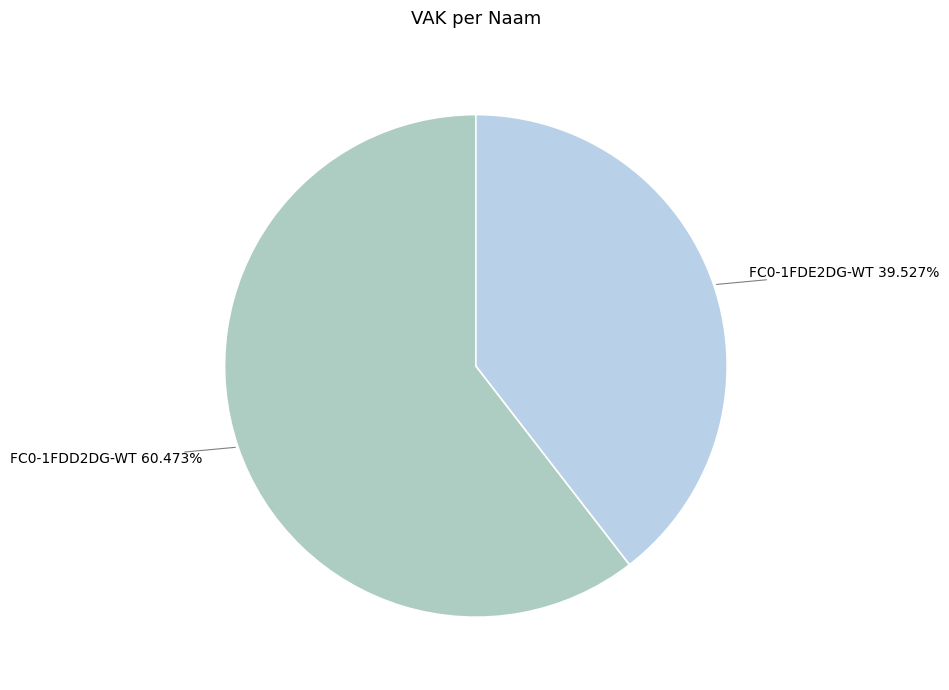

To the nearest percent, what is the difference between the FC0-1FDD2DG-WT and FC0-1FDE2DG-WT slice percentages?

21%